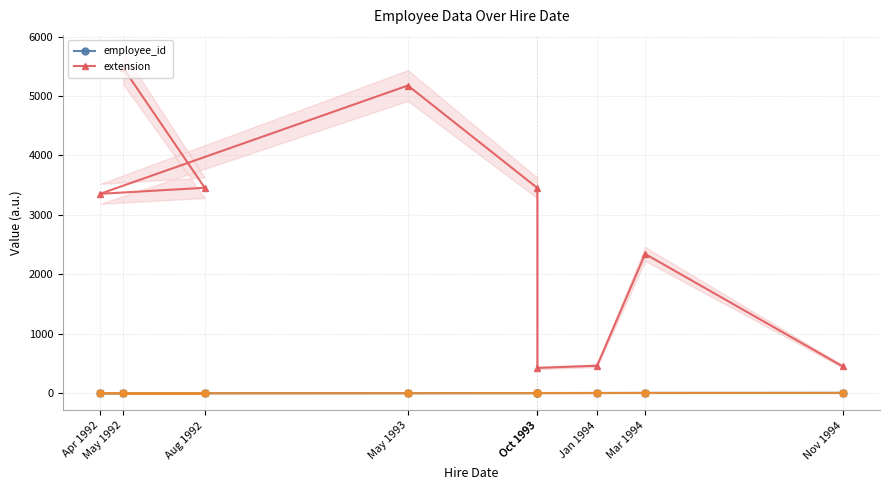

Which series has the largest total across all categories?

extension